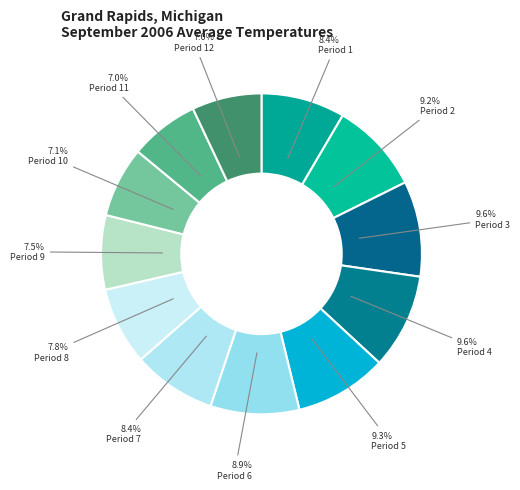

Does Period 7 represent more than half of the total?

No